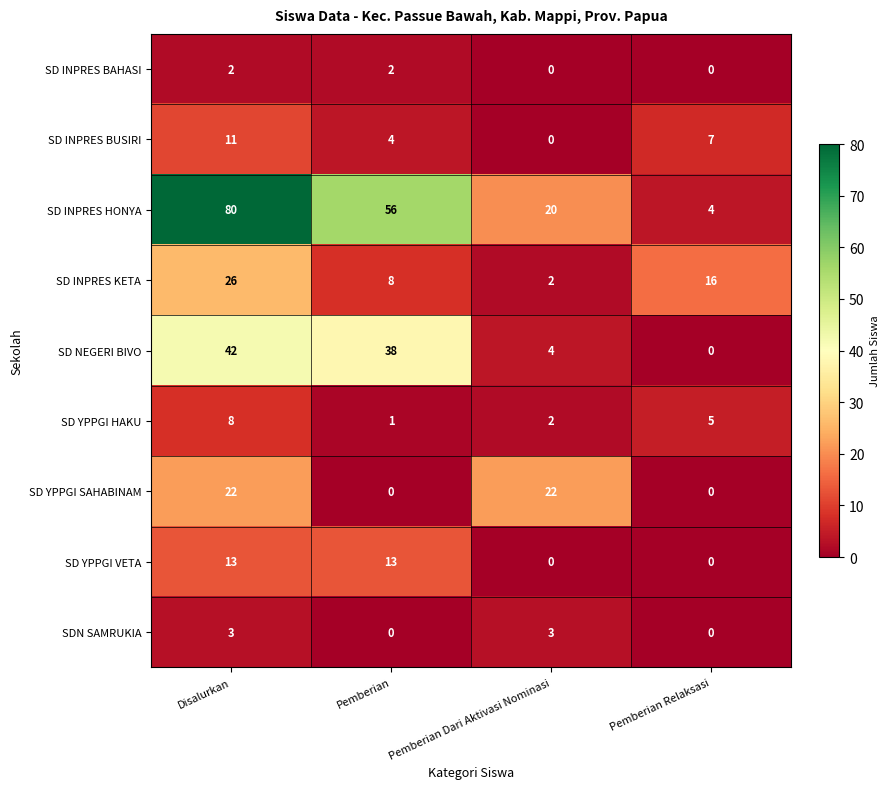

Is it true that SD INPRES BAHASI equals -1 at Pemberian Dari Aktivasi Nominasi?

False